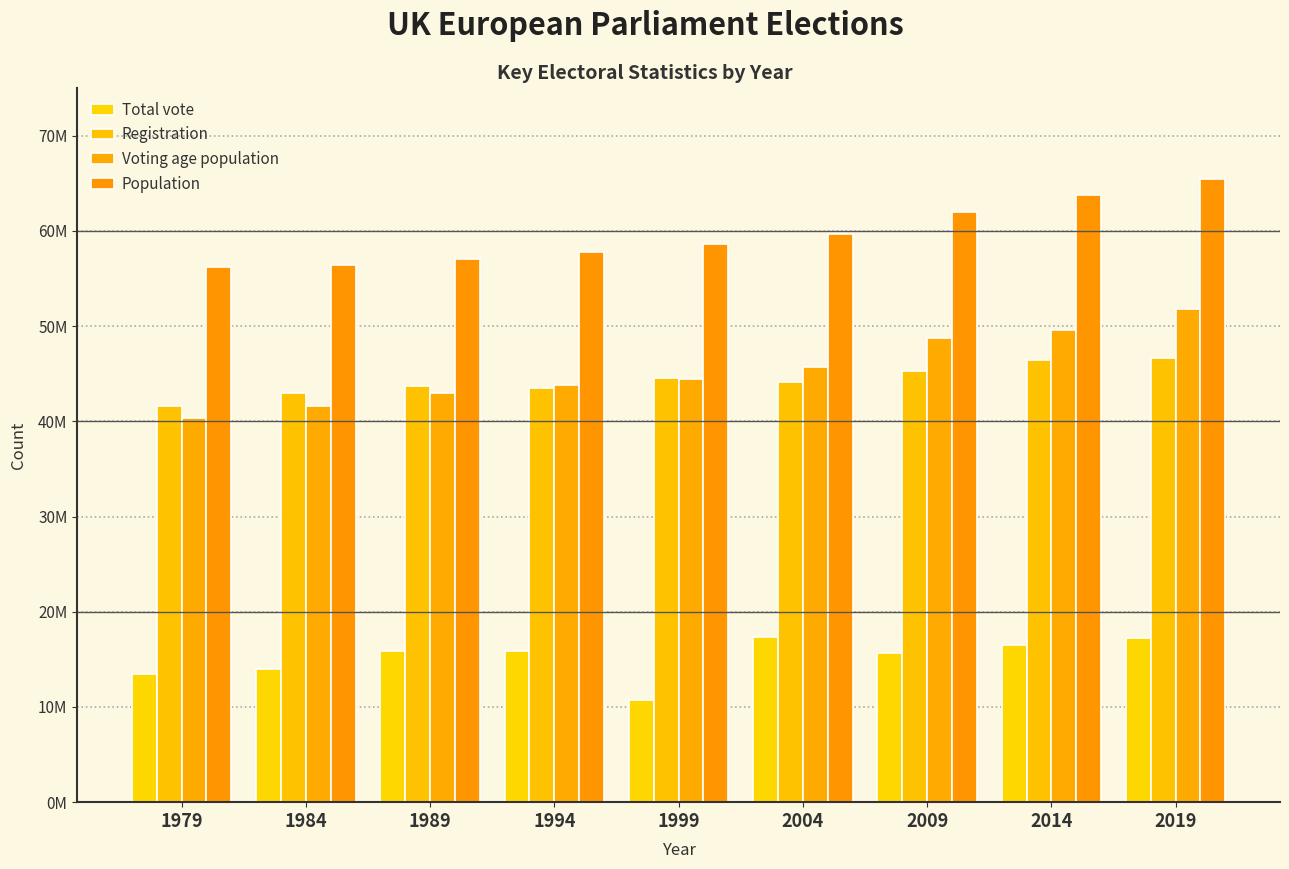

Is it true that Voting age population equals 48758032 at 2009?

True